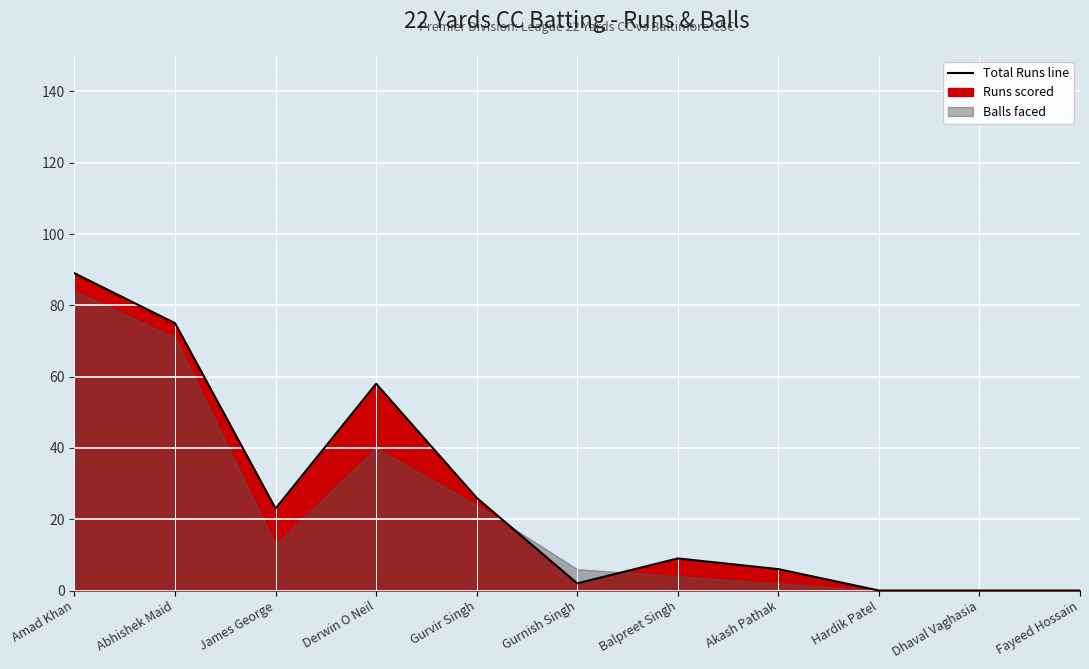

Reading right to left, extract all data points from this chart.

0	0	0	6	9	2	26	58	23	75	89